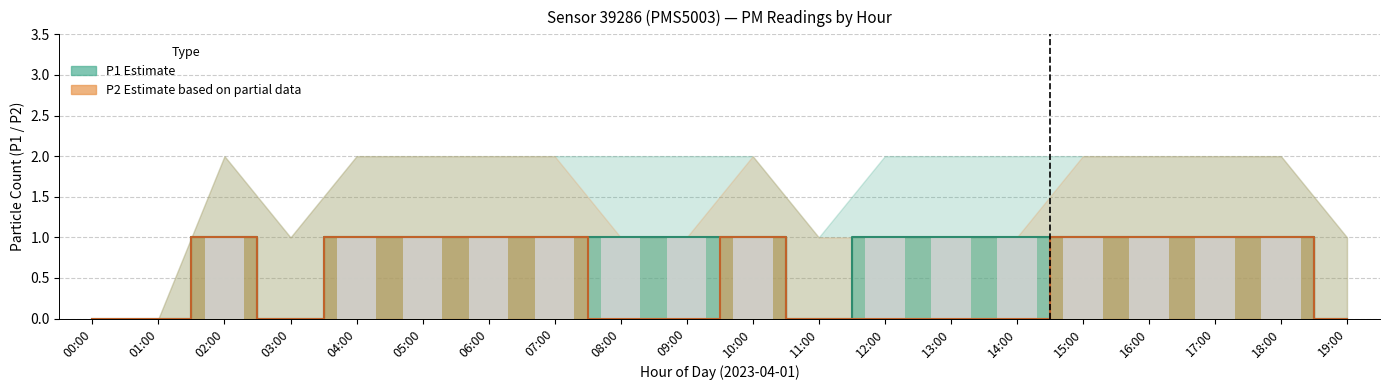

Reading left to right, transcribe all the data shown in this chart.

P1: 00:00=0	01:00=0	02:00=1	03:00=0	04:00=1	05:00=1	06:00=1	07:00=1	08:00=1	09:00=1	10:00=1	11:00=0	12:00=1	13:00=1	14:00=1	15:00=1	16:00=1	17:00=1	18:00=1	19:00=0
P2: 00:00=0	01:00=0	02:00=1	03:00=0	04:00=1	05:00=1	06:00=1	07:00=1	08:00=0	09:00=0	10:00=1	11:00=0	12:00=0	13:00=0	14:00=0	15:00=1	16:00=1	17:00=1	18:00=1	19:00=0
P1_upper: 00:00=0	01:00=0	02:00=2	03:00=1	04:00=2	05:00=2	06:00=2	07:00=2	08:00=2	09:00=2	10:00=2	11:00=1	12:00=2	13:00=2	14:00=2	15:00=2	16:00=2	17:00=2	18:00=2	19:00=1
P1_lower: 00:00=0	01:00=0	02:00=0	03:00=0	04:00=0	05:00=0	06:00=0	07:00=0	08:00=0	09:00=0	10:00=0	11:00=0	12:00=0	13:00=0	14:00=0	15:00=0	16:00=0	17:00=0	18:00=0	19:00=0
P2_upper: 00:00=0	01:00=0	02:00=2	03:00=1	04:00=2	05:00=2	06:00=2	07:00=2	08:00=1	09:00=1	10:00=2	11:00=1	12:00=1	13:00=1	14:00=1	15:00=2	16:00=2	17:00=2	18:00=2	19:00=1
P2_lower: 00:00=0	01:00=0	02:00=0	03:00=0	04:00=0	05:00=0	06:00=0	07:00=0	08:00=0	09:00=0	10:00=0	11:00=0	12:00=0	13:00=0	14:00=0	15:00=0	16:00=0	17:00=0	18:00=0	19:00=0